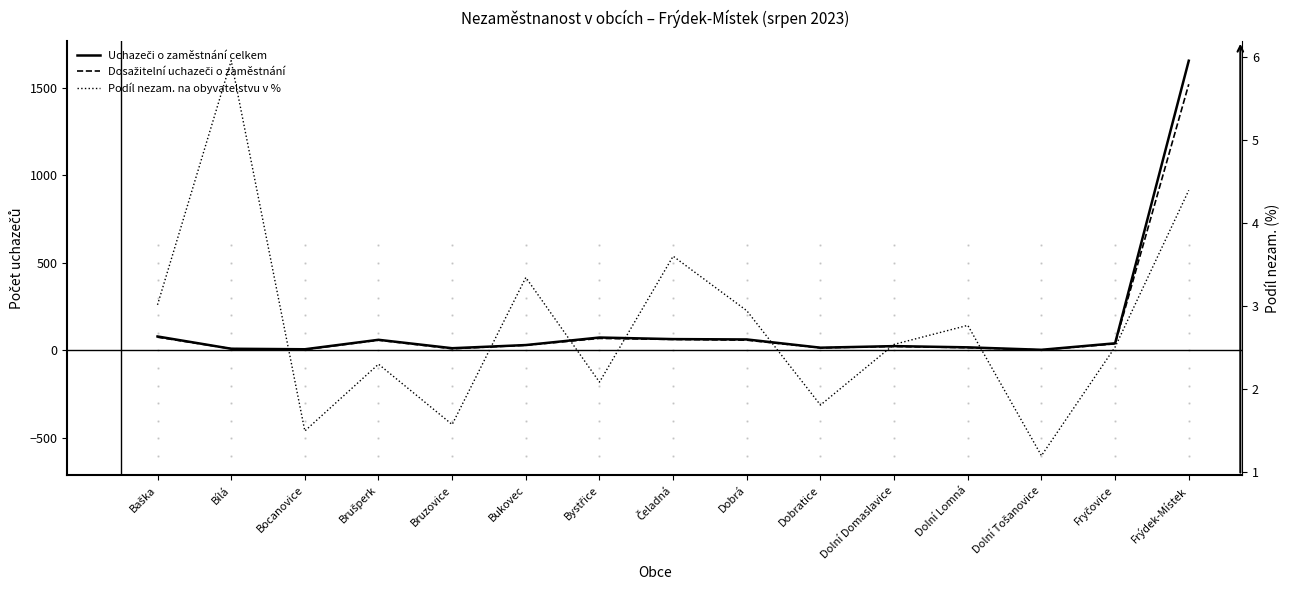

True or false: Podíl nezam. na obyvatelstvu v % has a value of 3.7 at Bystřice.

False